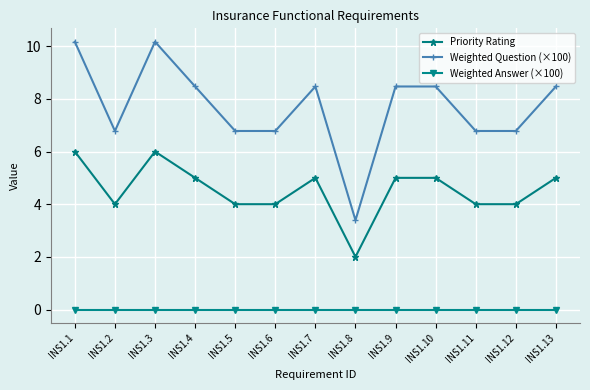

The Weighted Question (×100) series shows 3.4 at INS1.8. True or false?

True